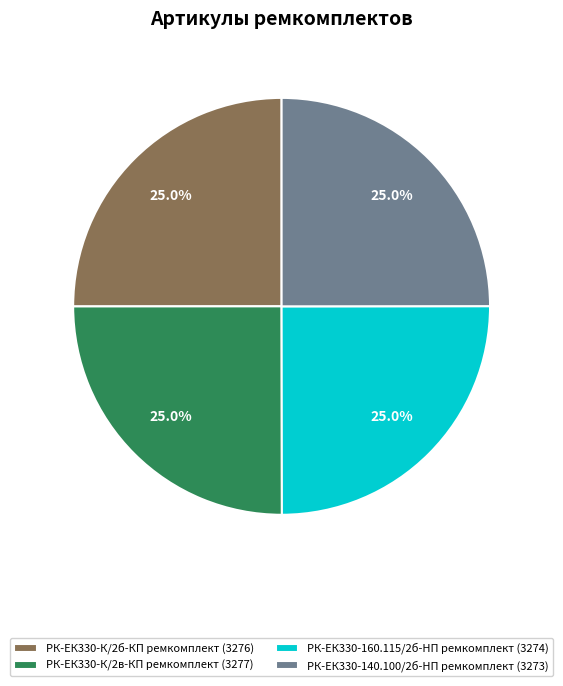

Approximately how many times larger is the value at РК-ЕК330-140.100/2б-HП ремкомплект (3273) compared to РК-ЕК330-К/2в-КП ремкомплект (3277)?

1.0